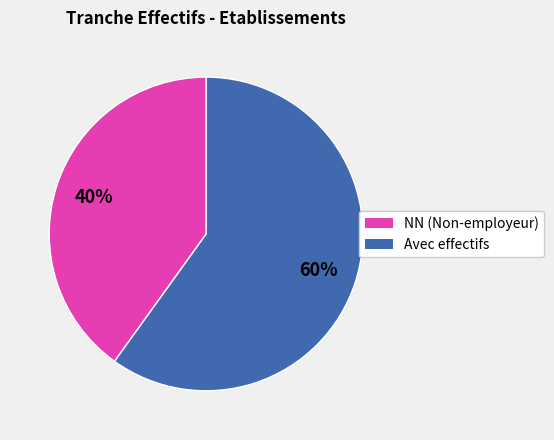

To the nearest percent, what is the average slice percentage?

50%